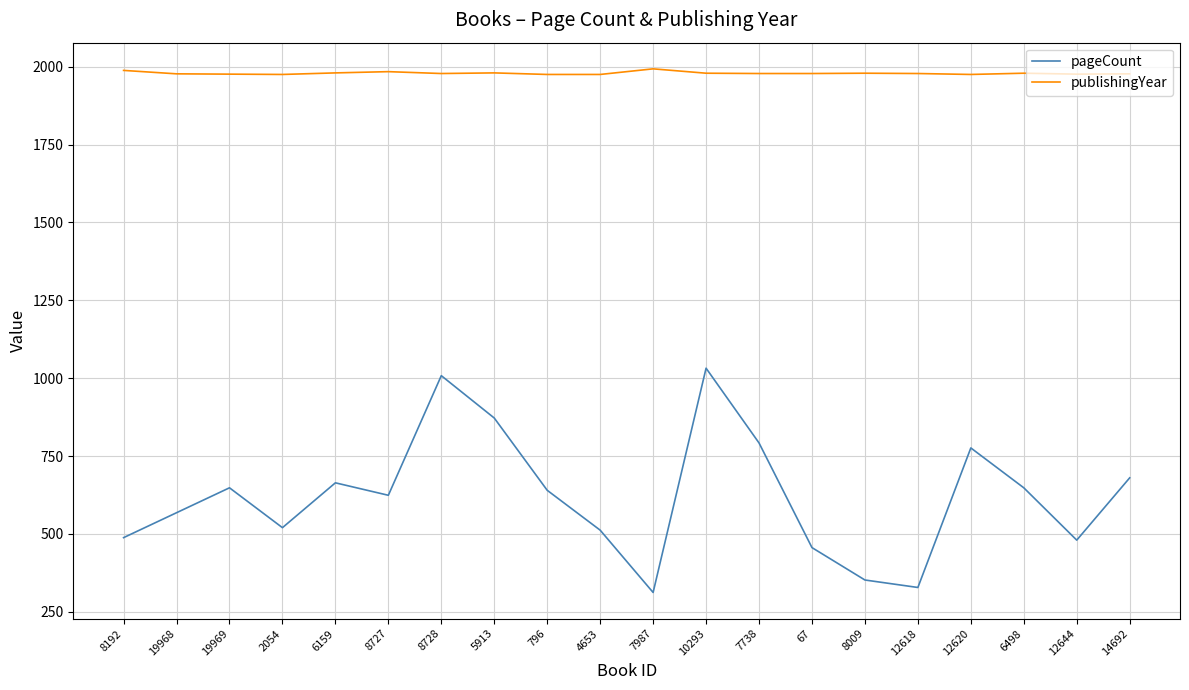

What is the difference between the publishingYear values at 2054 and 19969?

1